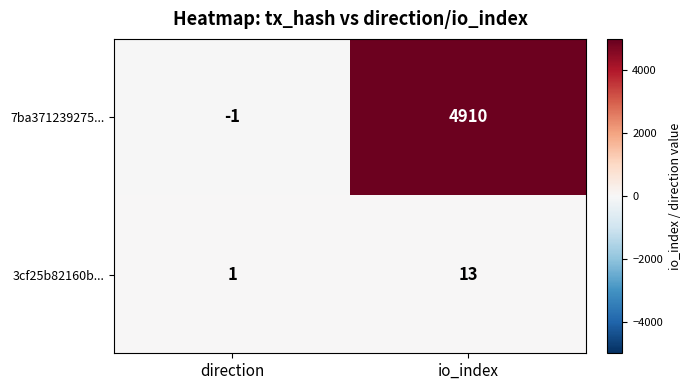

Where is 7ba371239275... nearest to the value 2454?

direction